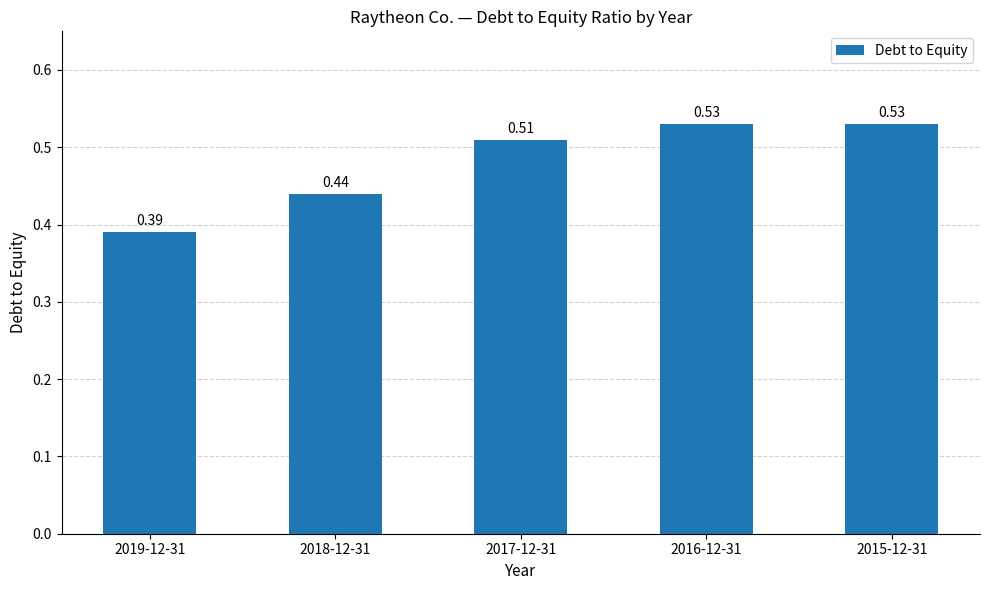

Are the bars grouped side by side (vs. stacked)?

No